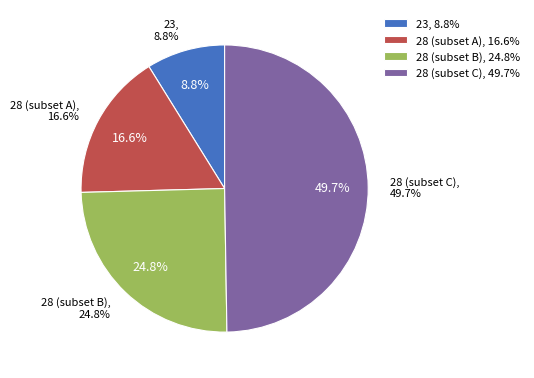

Does any single category account for the majority?

No